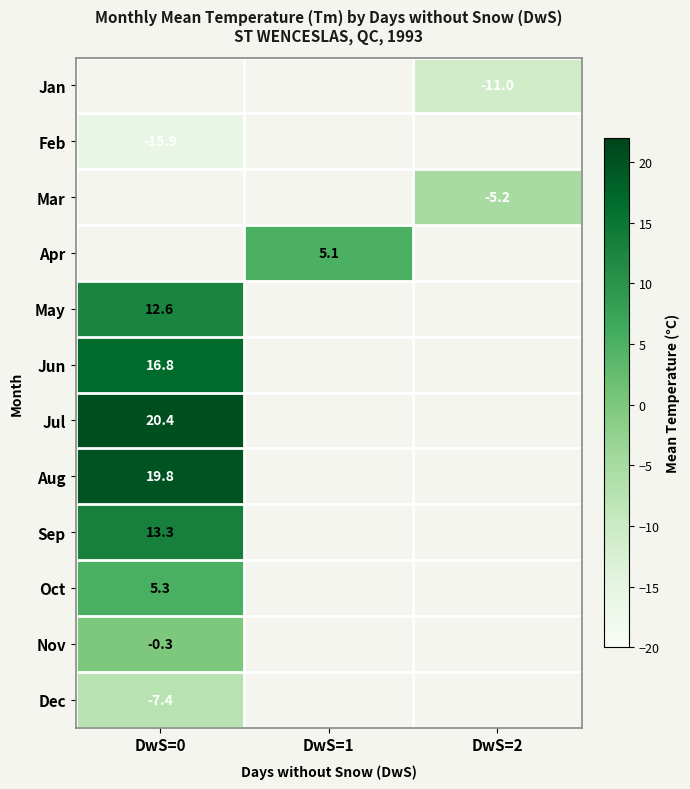

The value of Mar at DwS=2 is -5.2. True or false?

True